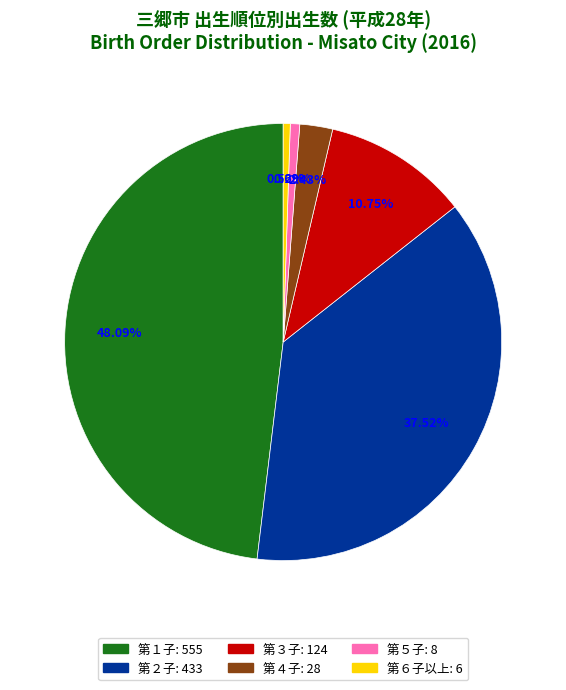

How much of the chart is everything except 第４子?

97.6%